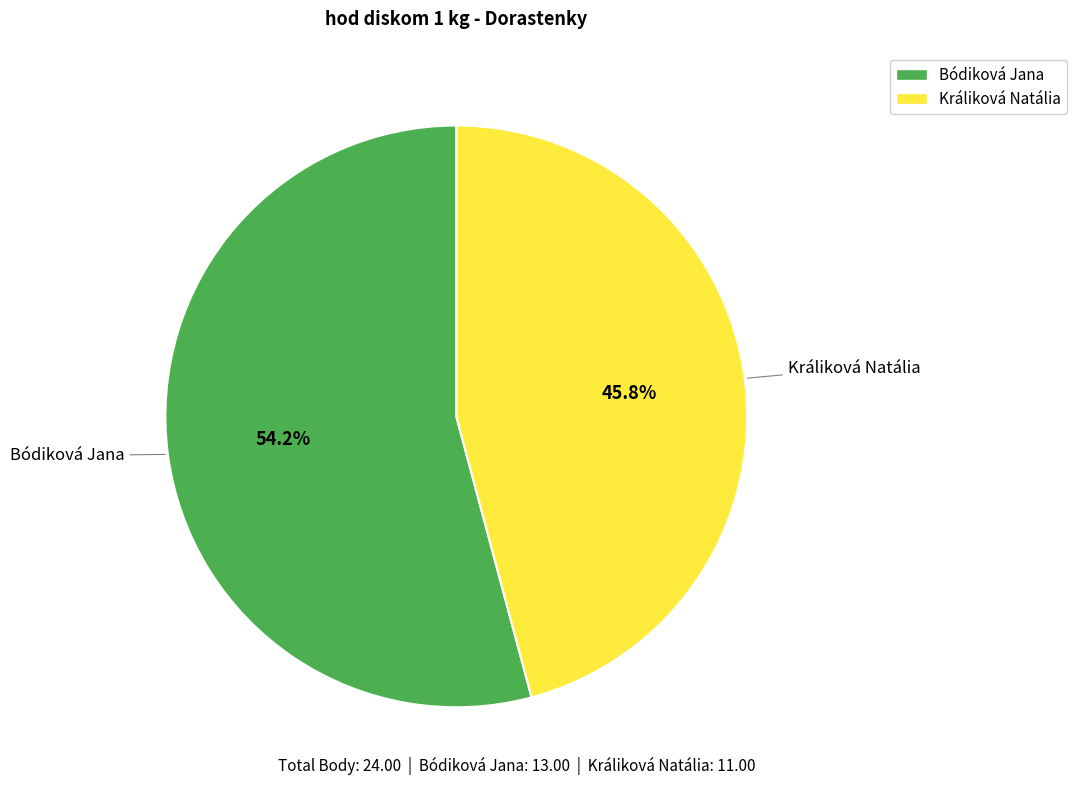

What percentage is the Králiková Natália slice, to the nearest percent?

46%